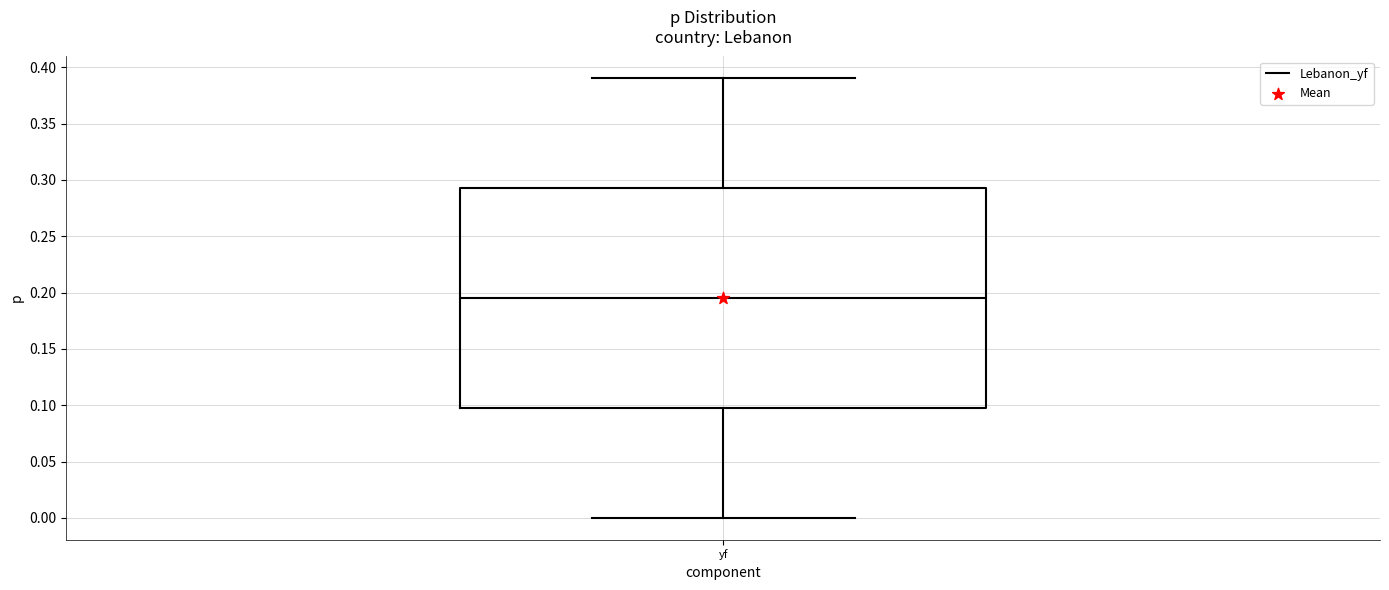

Transcribe this box plot: give where the median line is, the range the box spans, and where the two whiskers end, as read against the y-axis. The values are not printed on the chart, so give them approximately, as read against the axis.

median 0.195, box 0.100 to 0.295, whiskers 0.000 to 0.390